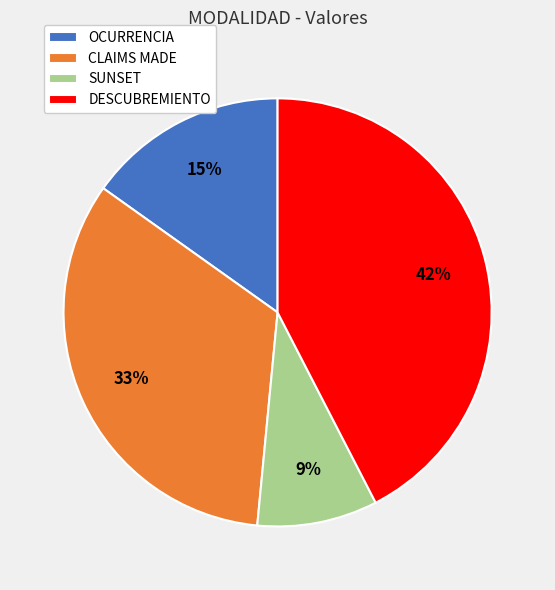

Count the number of slices in the pie.

4